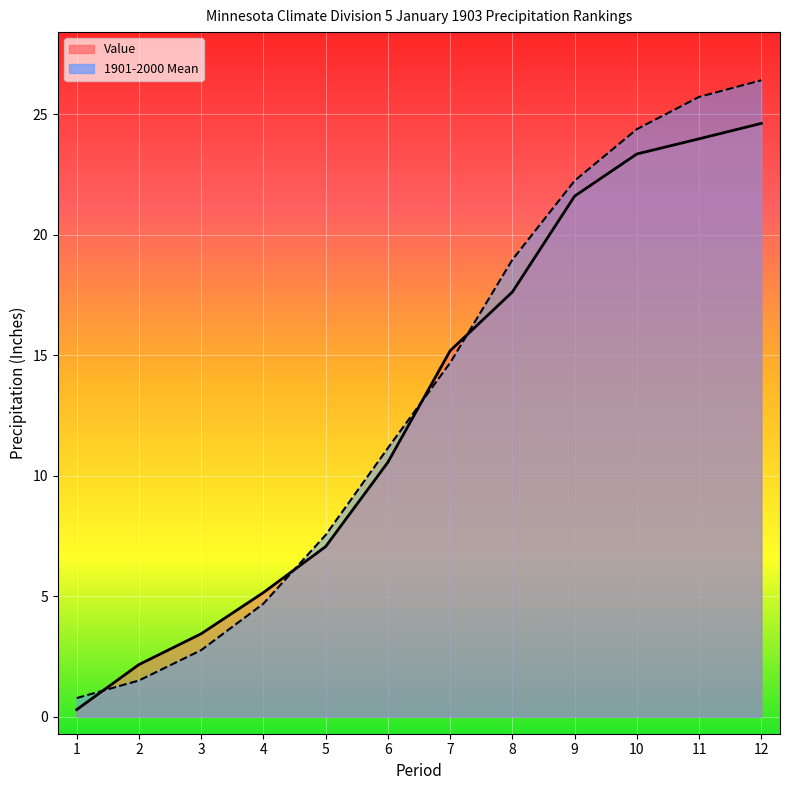

What are all the series names shown in the legend?

Value, 1901-2000 Mean